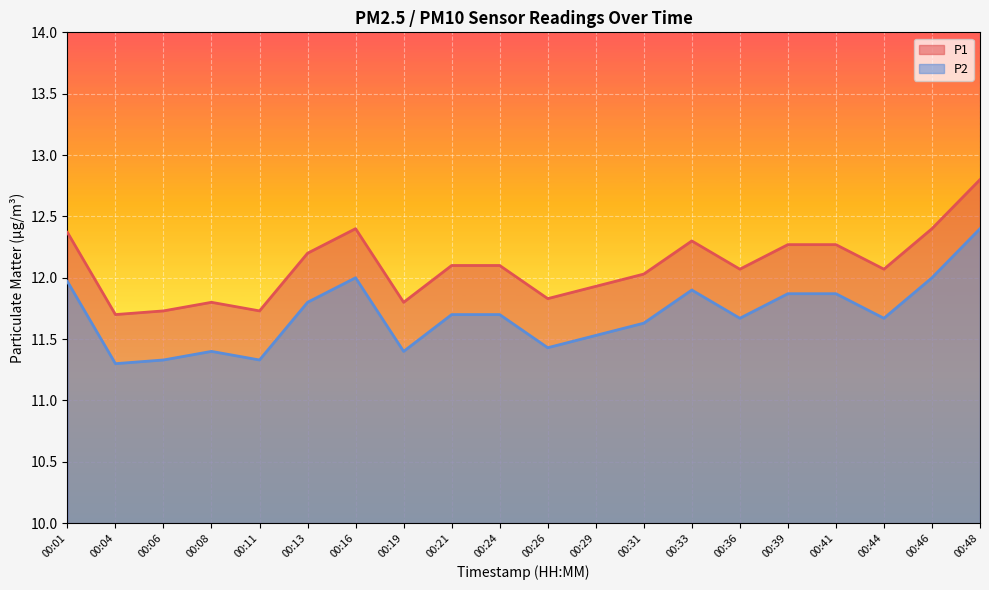

How many lines are shown in the chart?

2